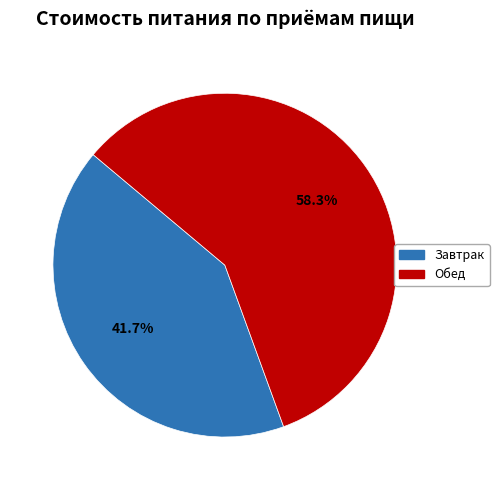

Rank the categories by value from lowest to highest.

Завтрак, Обед